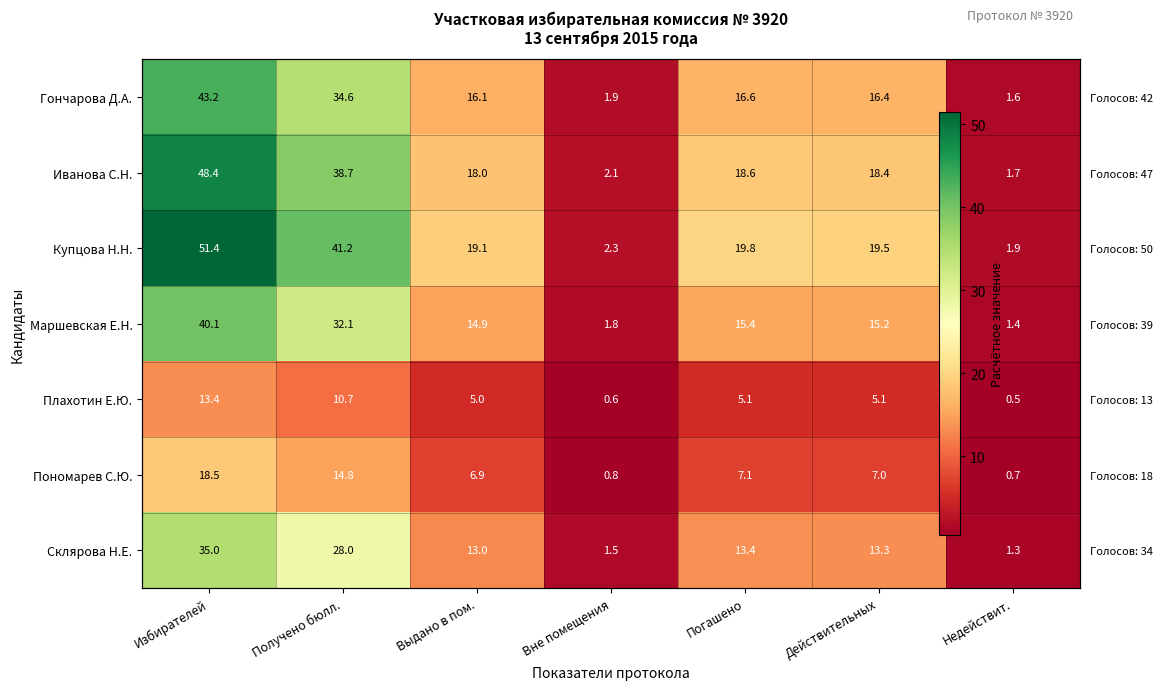

Which series changed the most between Получено бюлл. and Погашено?

Купцова Н.Н.